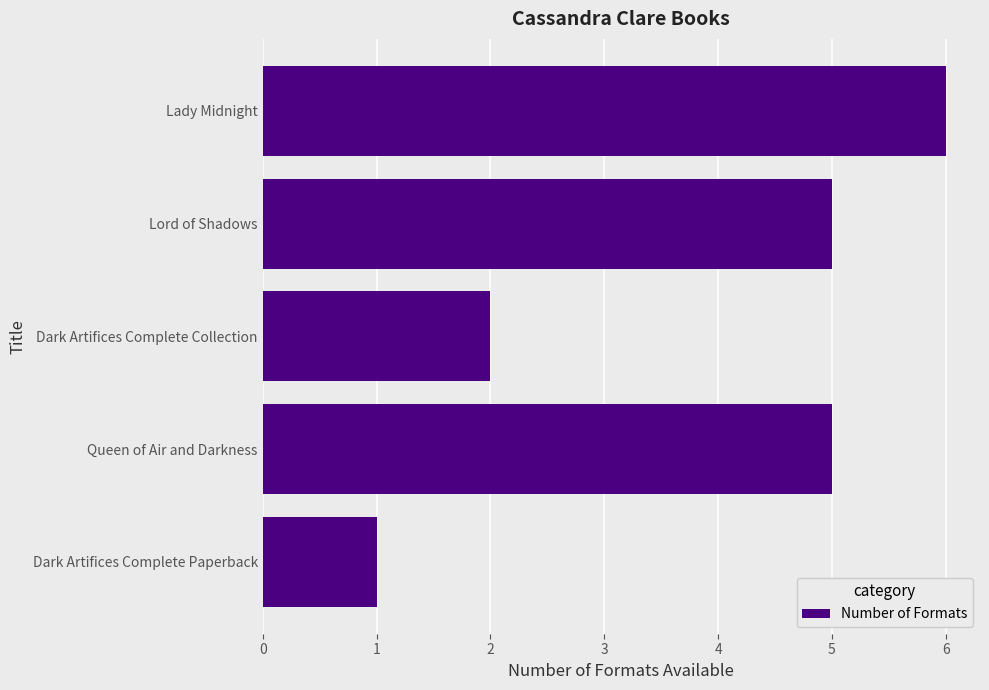

What is the greatest value displayed?

6